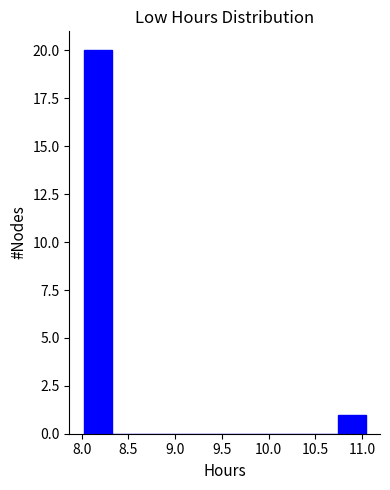

Reading left to right, transcribe this chart: for each bar, give the range it covers on the x-axis and its height. Neither the bar edges nor the heights are printed on the chart, so give them approximately, as read against the axes.

8.00 to 8.30: 20
8.30 to 8.60: 0
8.60 to 8.95: 0
8.95 to 9.25: 0
9.25 to 9.55: 0
9.55 to 9.85: 0
9.85 to 10.15: 0
10.15 to 10.45: 0
10.45 to 10.75: 0
10.75 to 11.05: 1